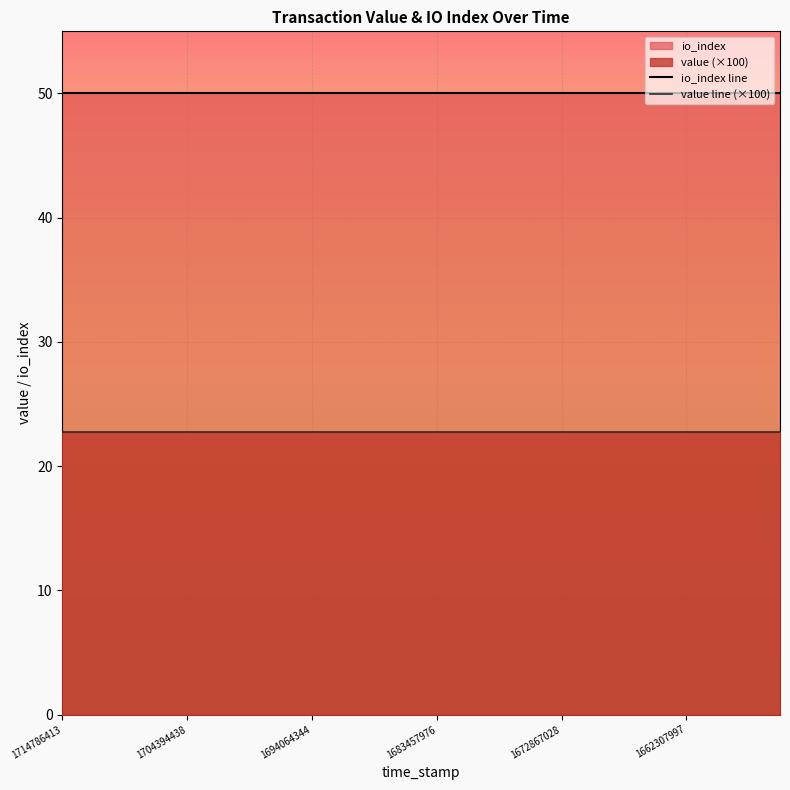

What is the difference between the highest and lowest values at 1694064344?

27.2